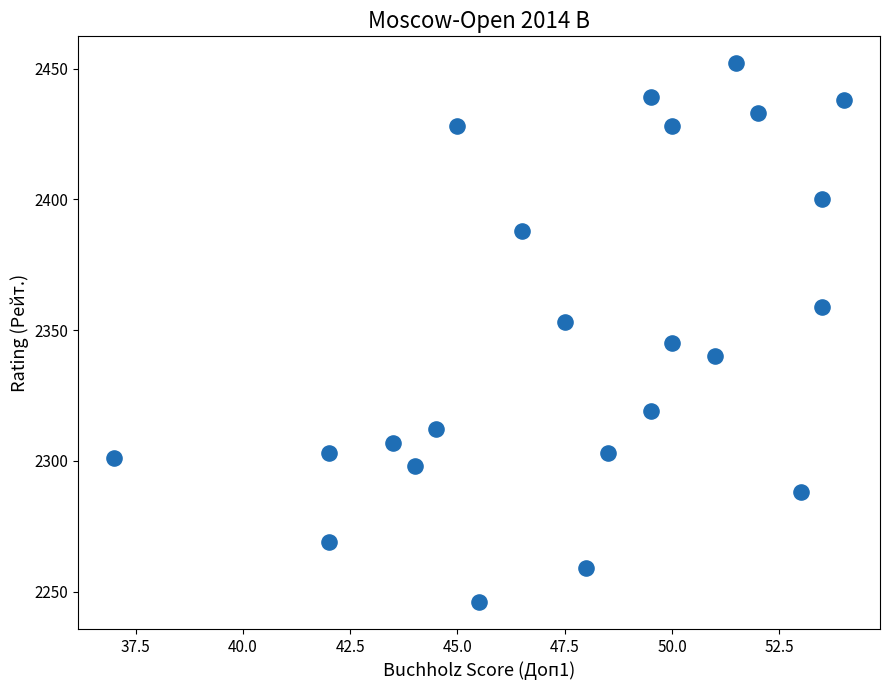

What is the range of Y values (max minus min)?

206